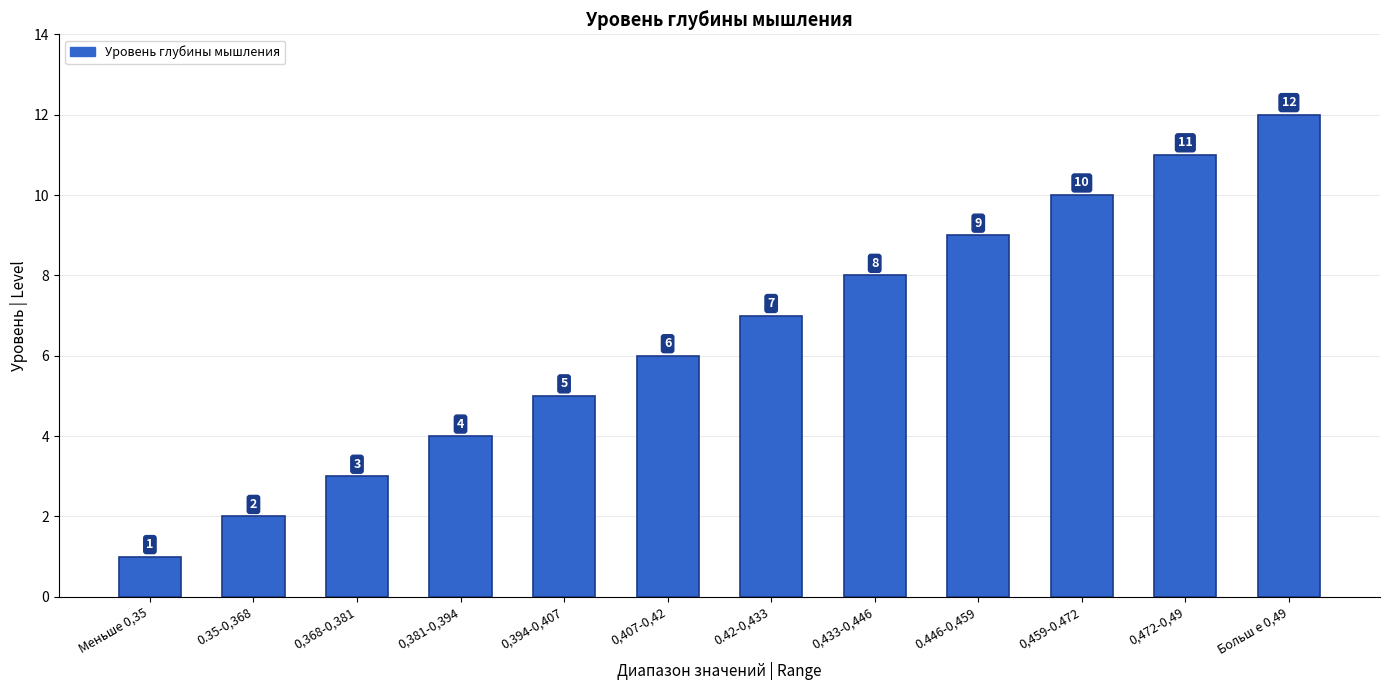

True or false: the data shows 2 at 0,433-0,446.

False